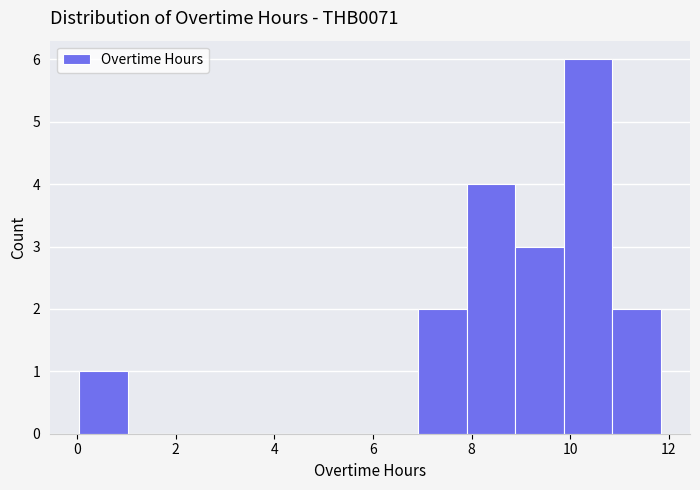

What is the height of the bar covering 10.8 to 11.8 on the x-axis? Neither the bar edges nor the heights are printed on the chart, so give them approximately, as read against the axes.

2